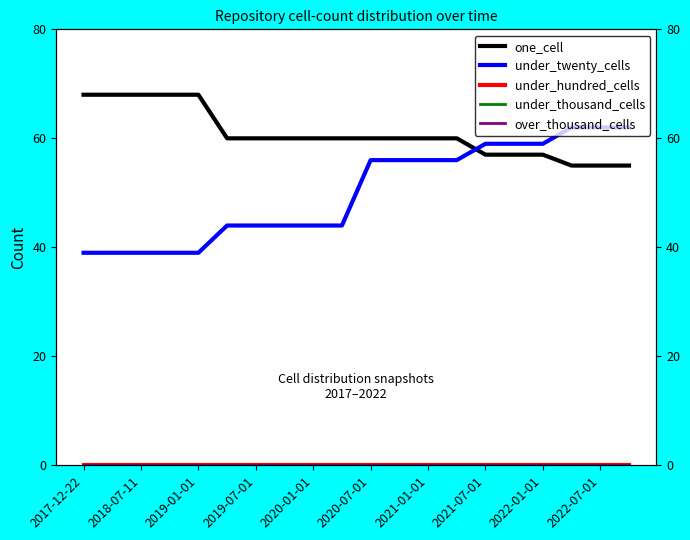

Does the chart display data point markers on the line(s)?

No